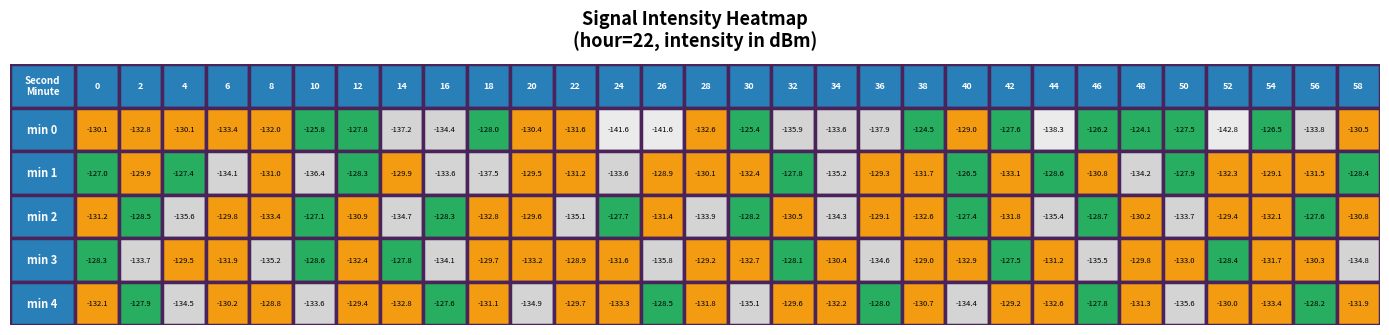

What is the difference between the 3 values at 44 and 40?

1.7